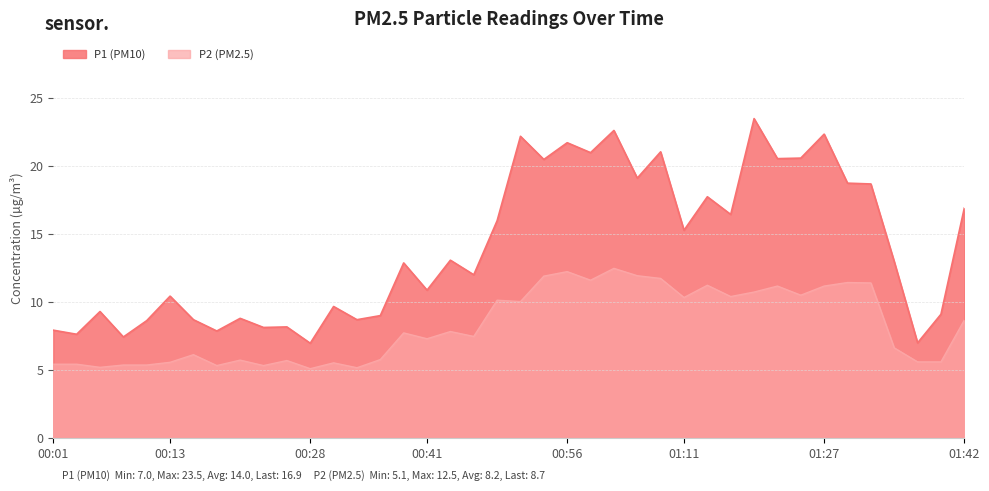

The P2 series shows 11.9 at 00:53. True or false?

True